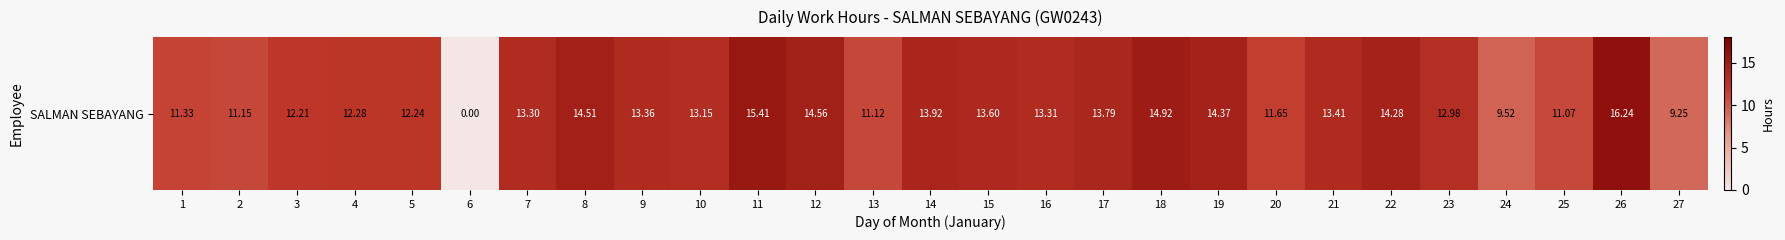

The value at 7 is 21.9. True or false?

False